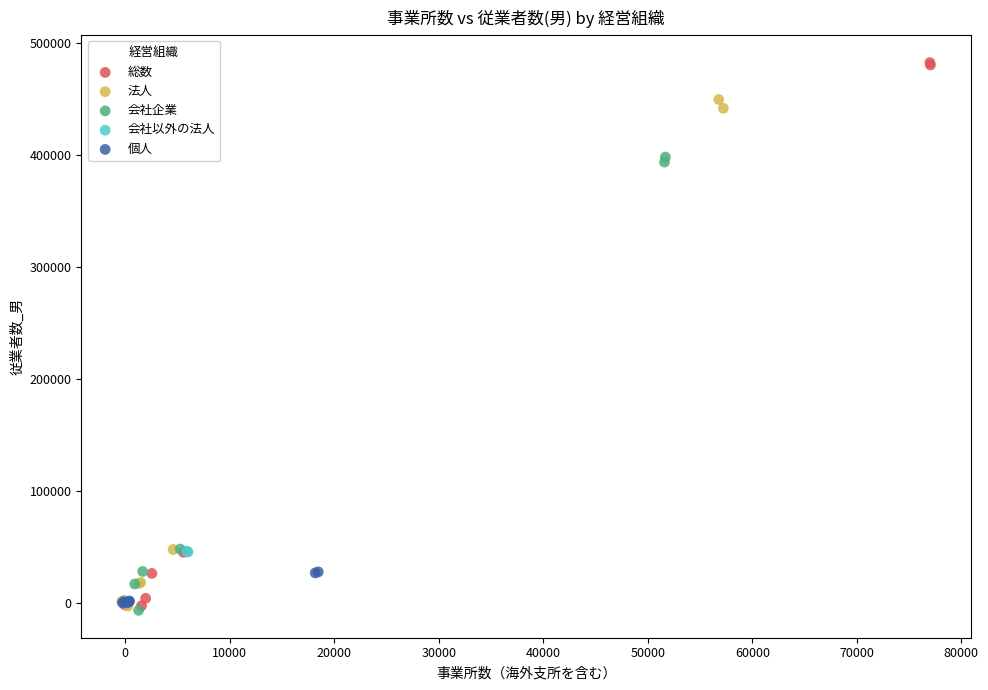

Which series reaches the maximum Y coordinate?

総数